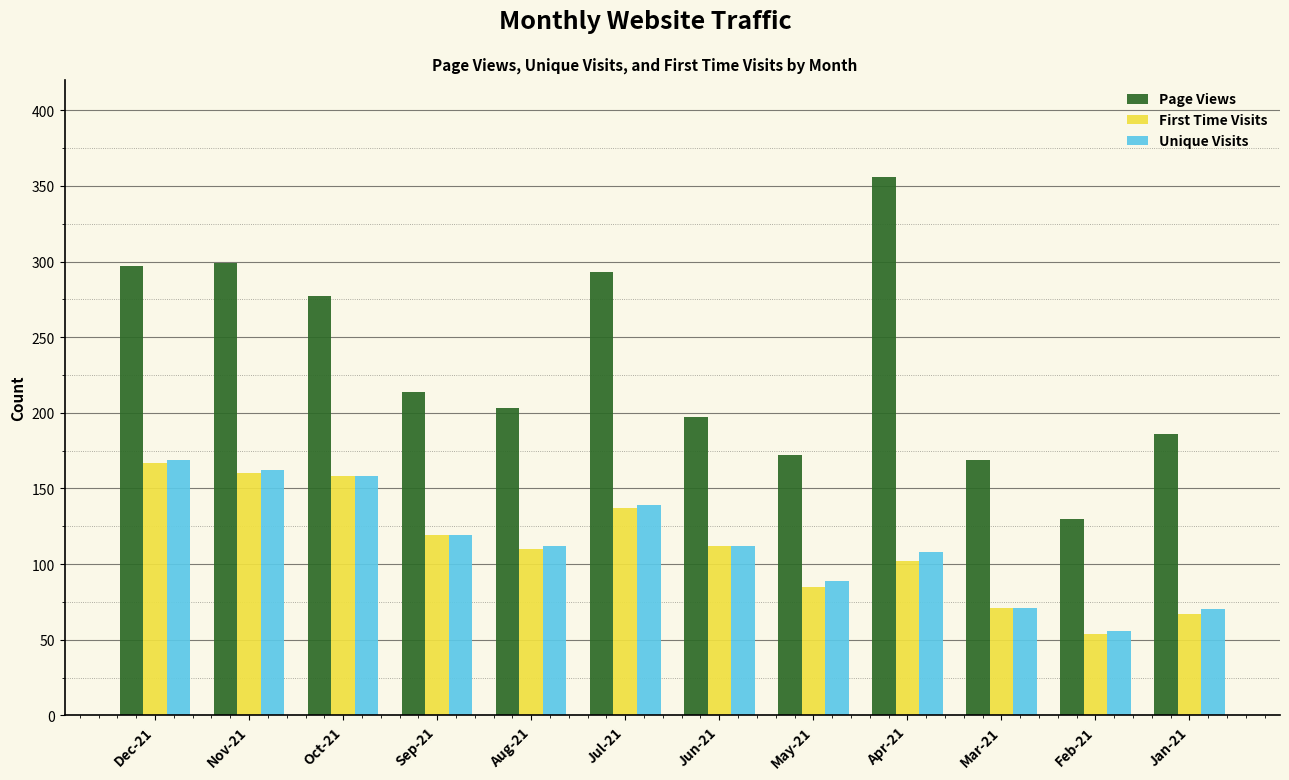

What is the average value of the First Time Visits series?

112